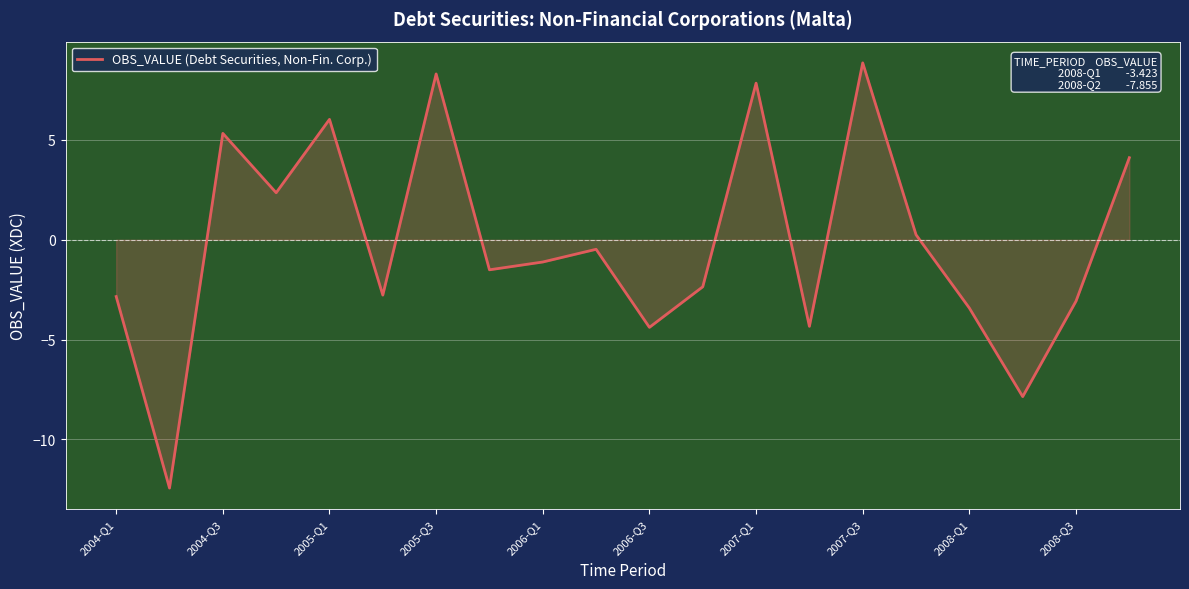

What is the smallest value displayed?

-12.4